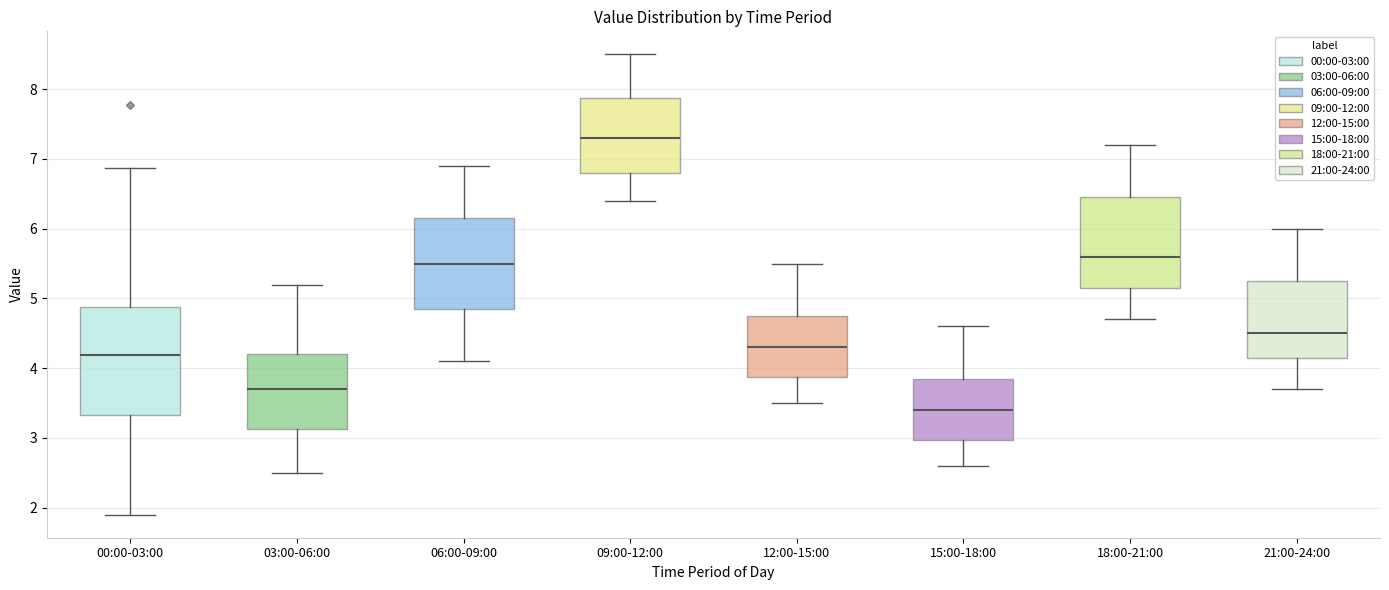

Where does the lower whisker of the box for 03:00-06:00 end on the y-axis? The values are not printed on the chart, so give them approximately, as read against the axis.

2.5